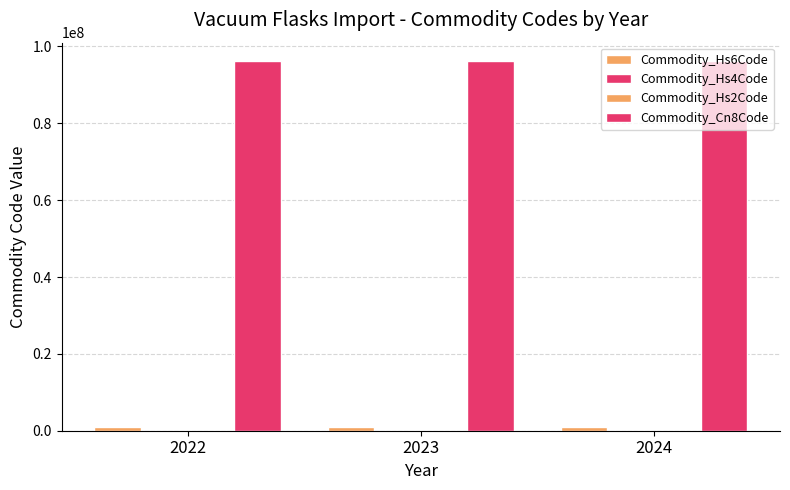

List the series in order of their peak value, highest first.

Commodity_Cn8Code, Commodity_Hs6Code, Commodity_Hs4Code, Commodity_Hs2Code